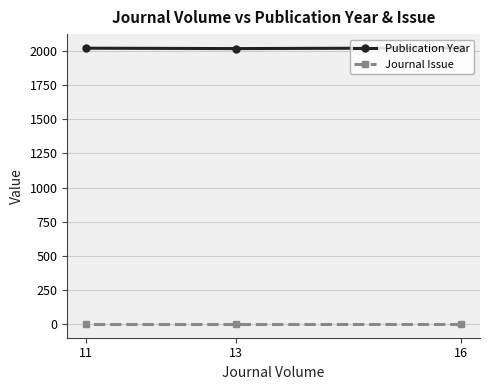

What is the sum of all Publication Year values?

6062